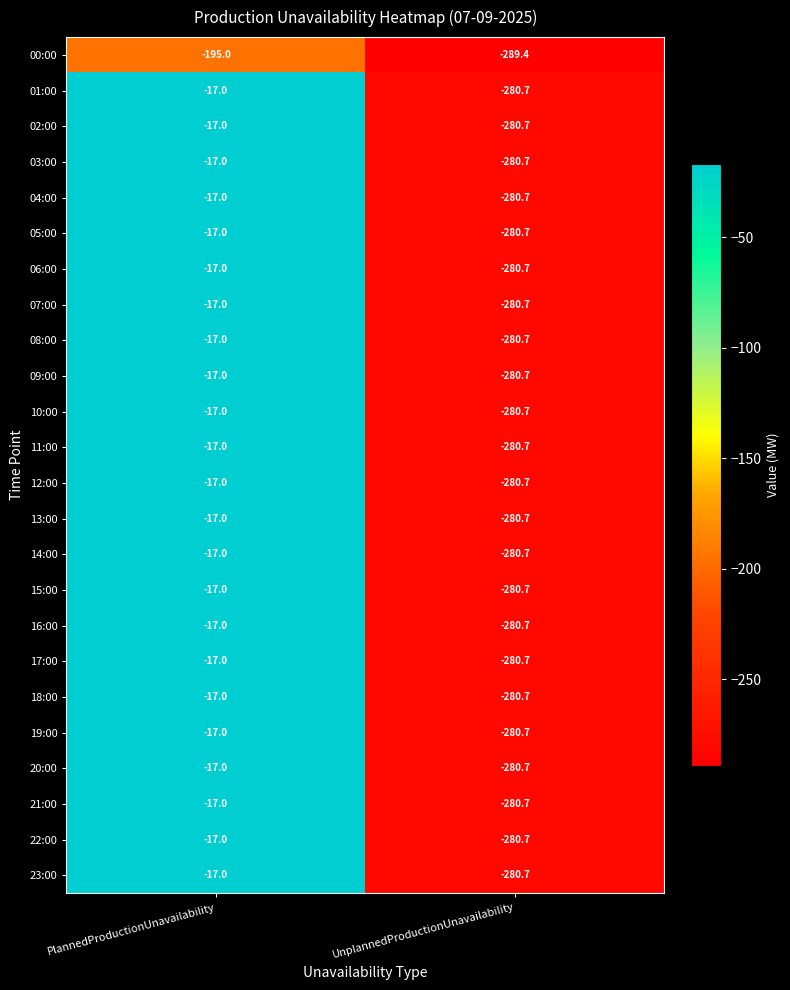

What is the sum of the 19:00 values at UnplannedProductionUnavailability and PlannedProductionUnavailability?

-297.7